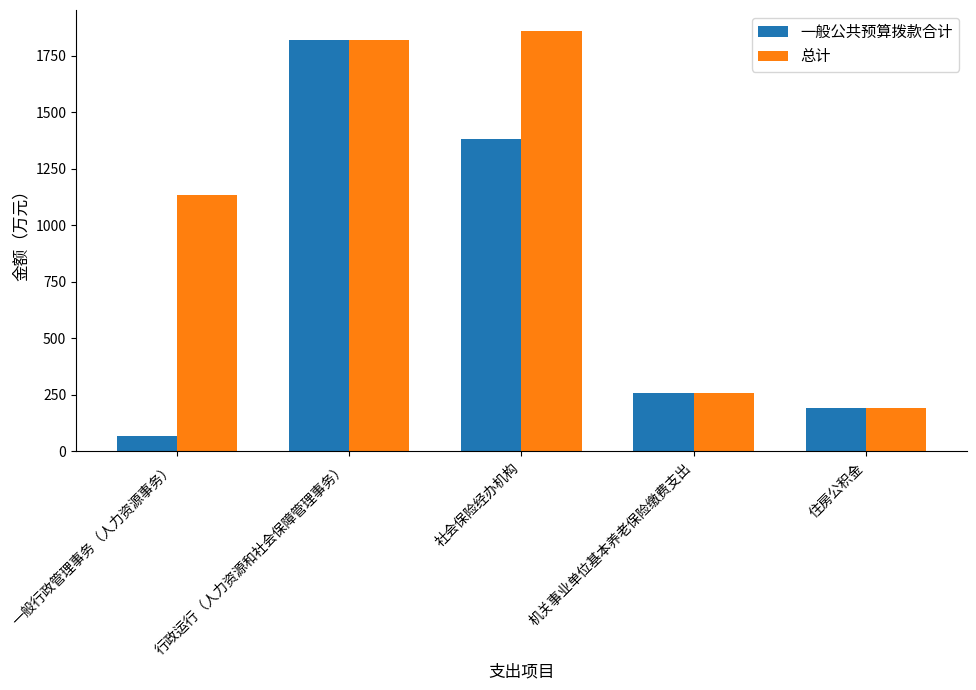

Rank the series by their average value, from highest to lowest.

总计, 一般公共预算拨款合计